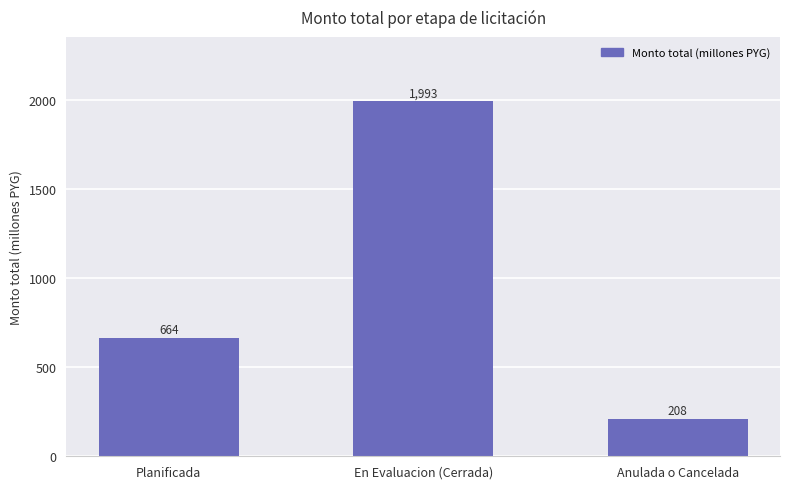

Which has a higher value, En Evaluacion (Cerrada) or Anulada o Cancelada?

En Evaluacion (Cerrada)